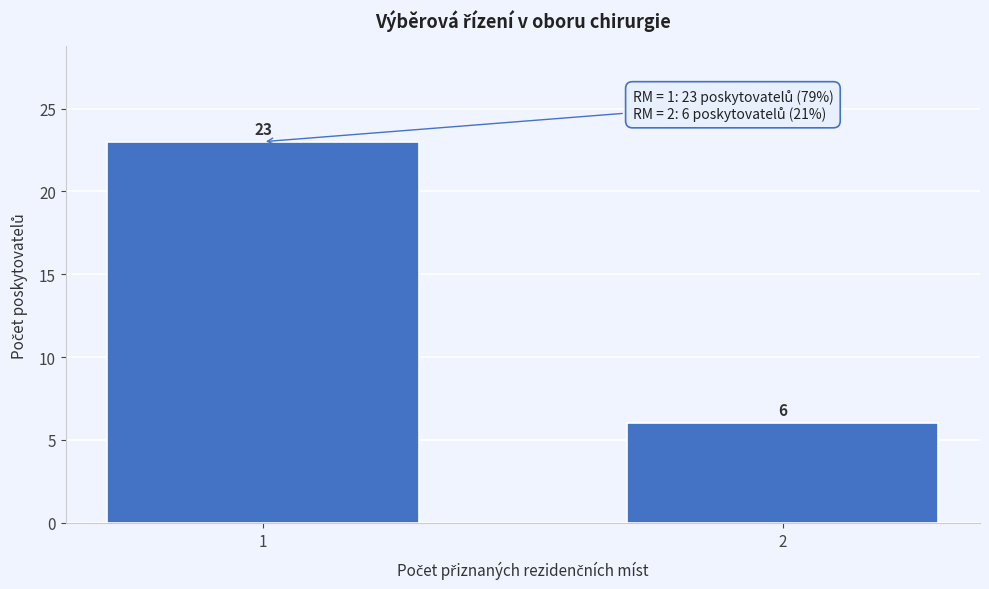

Reading left to right, extract all data points from this chart.

23	6